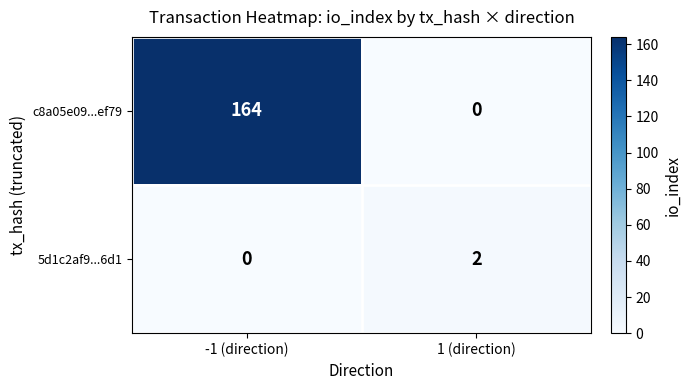

How many series are shown in this chart?

2